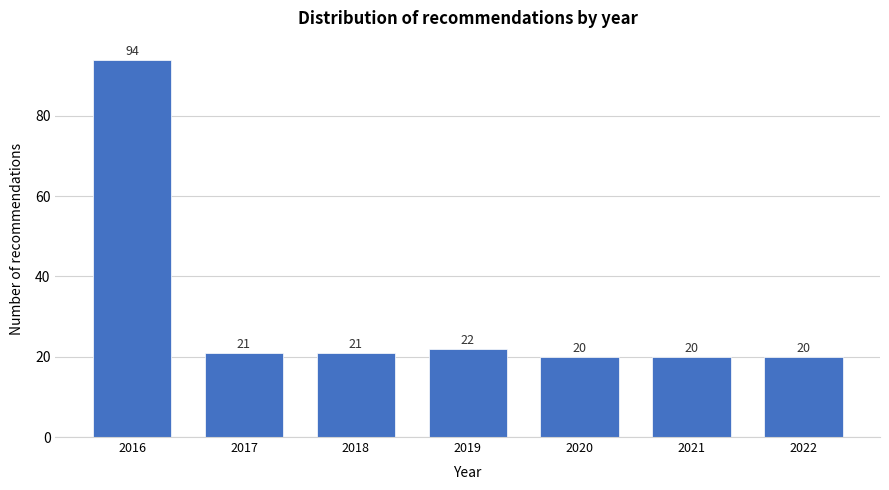

Reading left to right, list all the values displayed in this chart.

2016=94	2017=21	2018=21	2019=22	2020=20	2021=20	2022=20